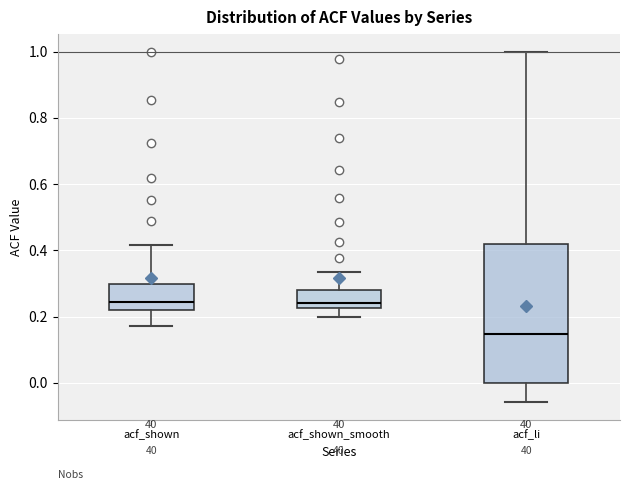

Where is the upper edge of the box for acf_li on the y-axis? The values are not printed on the chart, so give them approximately, as read against the axis.

0.42